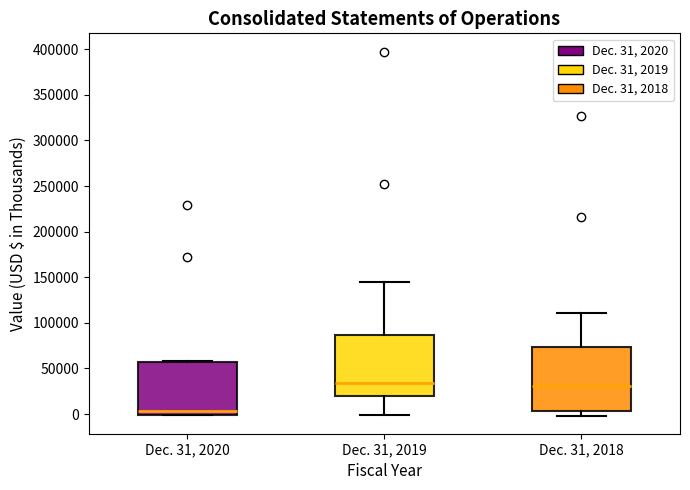

Where does the upper whisker of the box for Dec. 31, 2019 end on the y-axis? The values are not printed on the chart, so give them approximately, as read against the axis.

145000